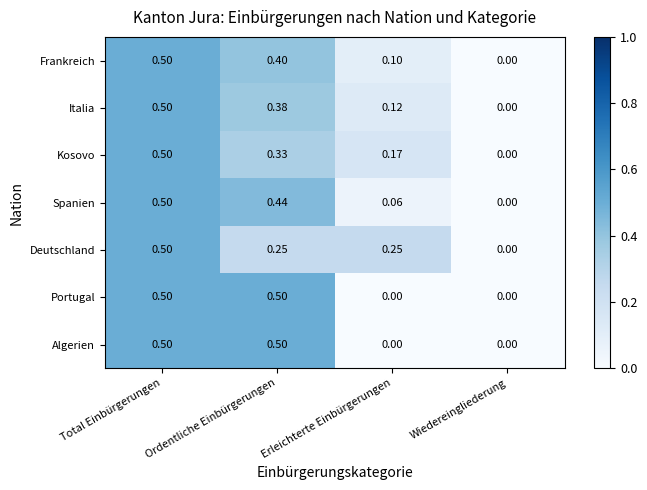

Which category has the highest value in the Deutschland series?

Total Einbürgerungen